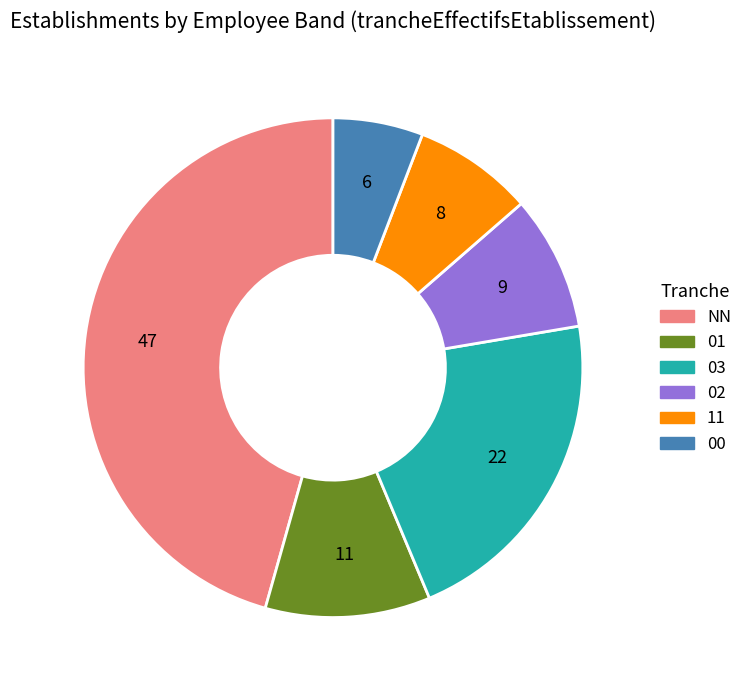

Does 11 account for over 50% of the chart?

No